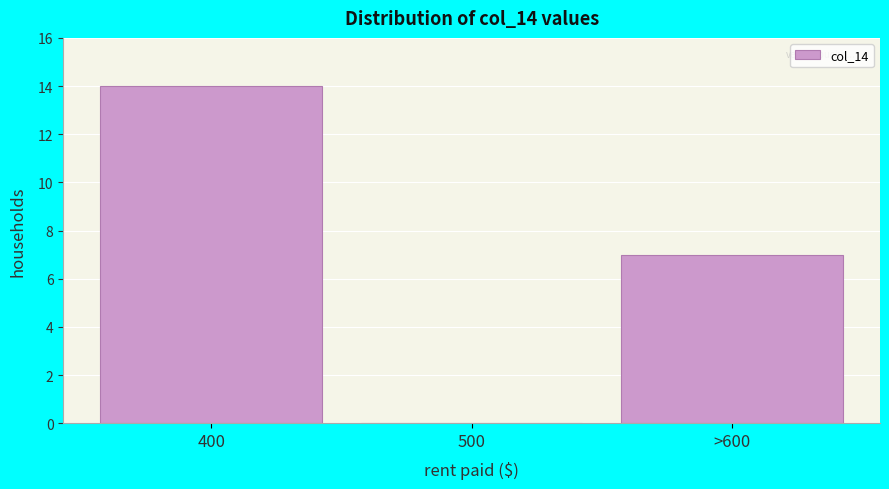

Reading left to right, list all the values displayed in this chart.

400=14	500=0	>600=7